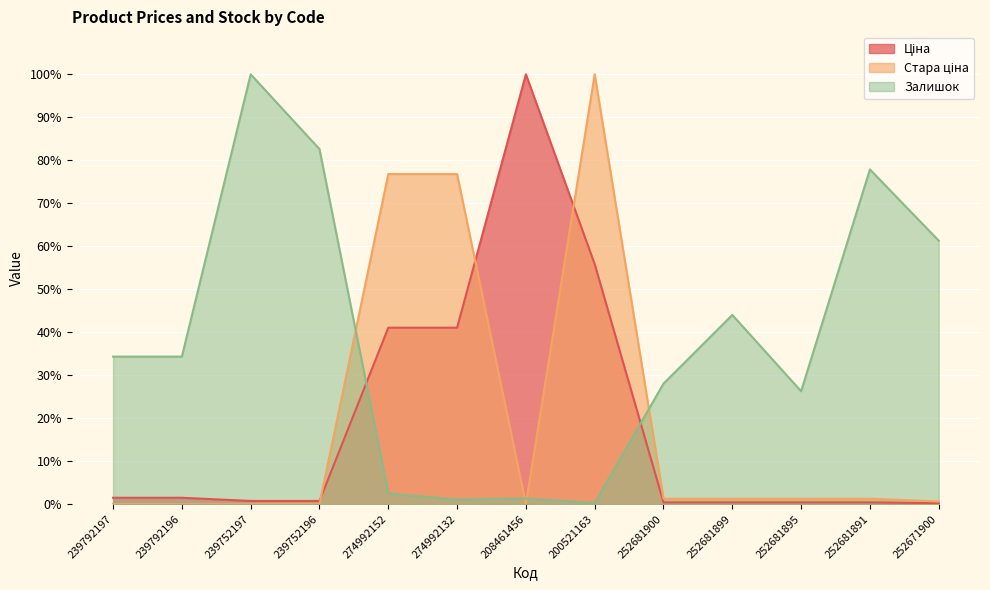

True or false: Залишок has a value of 137.7 at 252681891.

False